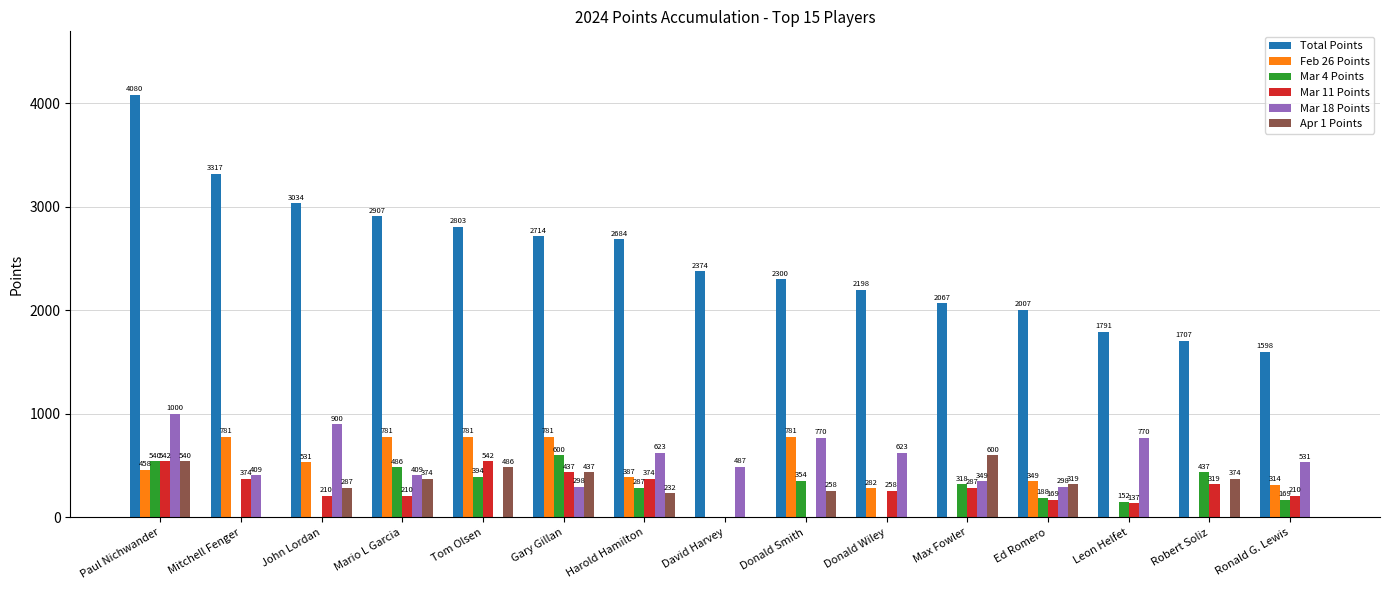

What is the sum of the Total Points values at Gary Gillan and Max Fowler?

4781